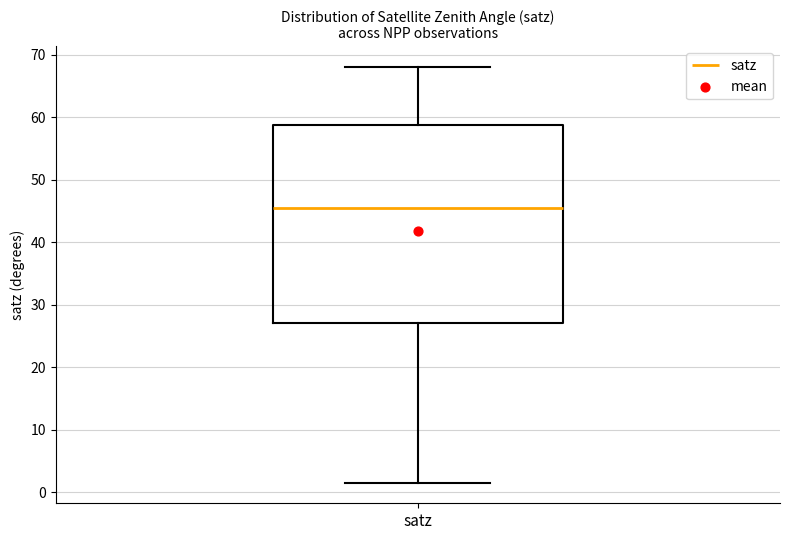

Where does the upper whisker of the box for satz end on the y-axis? The values are not printed on the chart, so give them approximately, as read against the axis.

68